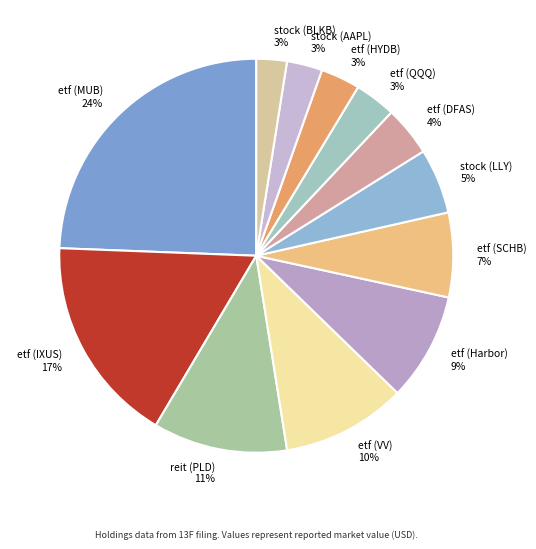

Is it true that etf (Harbor) is 4% of the pie?

False